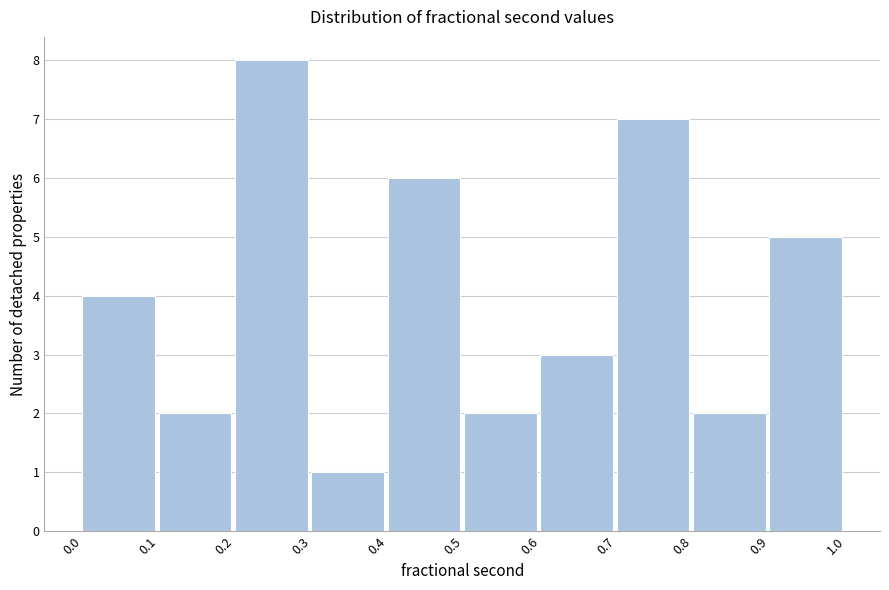

Reading left to right, transcribe this chart: for each bar, give the range it covers on the x-axis and its height. The values are not printed on the chart, so give them approximately, as read against the axis.

0.0 to 0.1: 4
0.1 to 0.2: 2
0.2 to 0.3: 8
0.3 to 0.4: 1
0.4 to 0.5: 6
0.5 to 0.6: 2
0.6 to 0.7: 3
0.7 to 0.8: 7
0.8 to 0.9: 2
0.9 to 1.0: 5